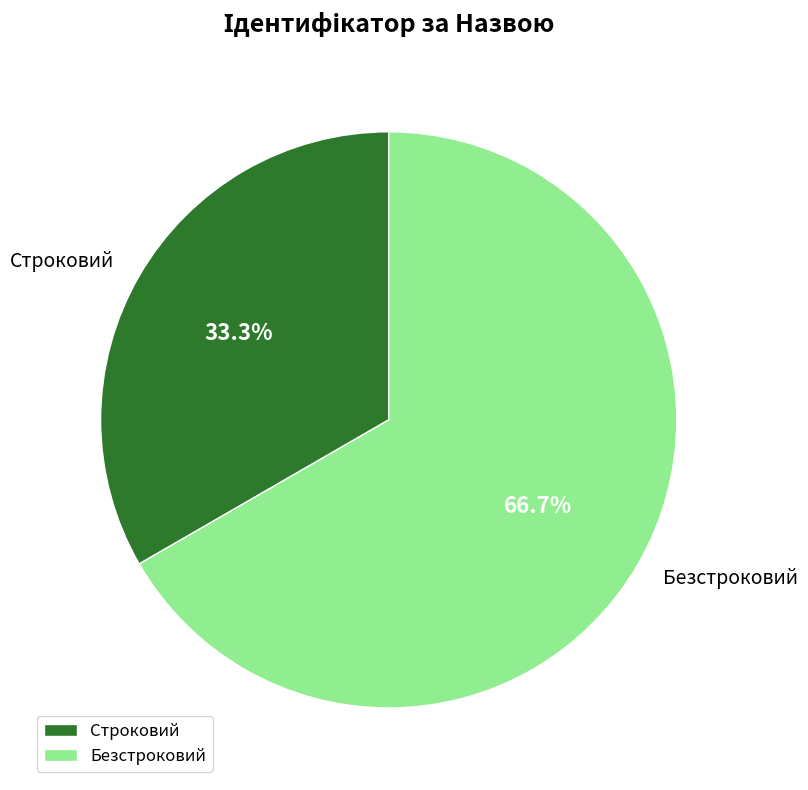

Do Безстроковий and Строковий together represent more than half of the pie?

Yes